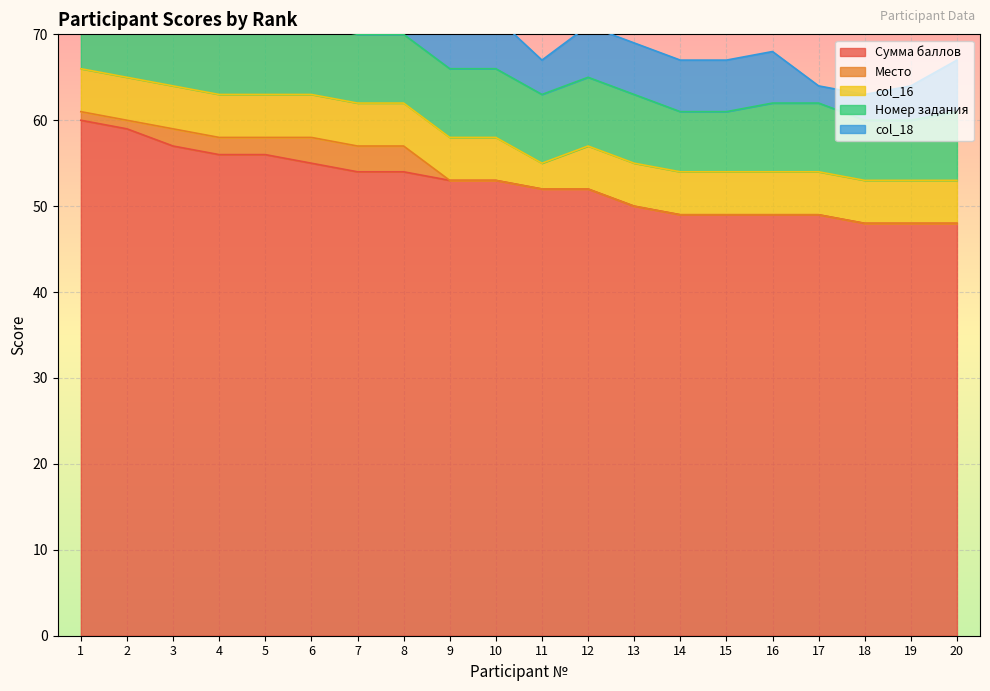

At which category does col_18 reach its first local valley?

11